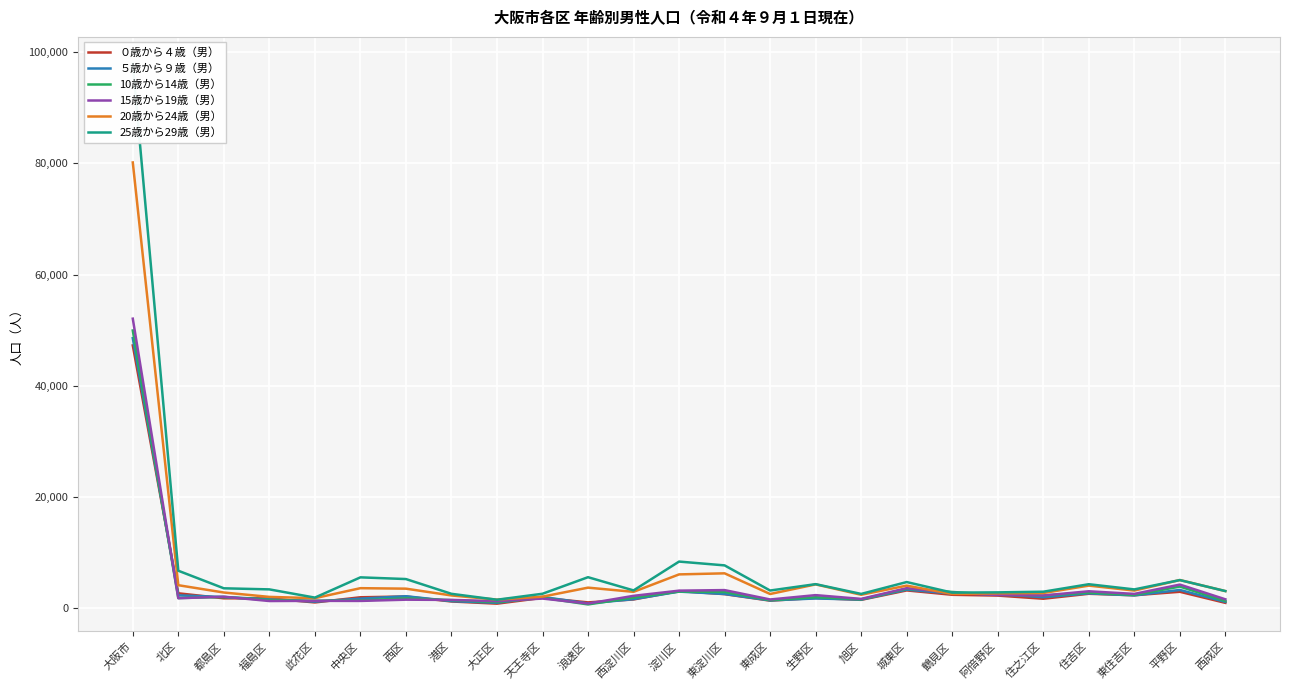

Reading left to right, what are all the values shown in this chart?

０歳から４歳（男）: 47271	2709	1811	1799	1067	1994	2135	1240	847	1891	1073	1603	3102	2559	1391	1861	1533	3228	2443	2300	1731	2624	2359	2983	990
５歳から９歳（男）: 48575	2341	2036	1631	1207	1751	2184	1302	1002	2065	878	1659	3012	2590	1433	1782	1578	3373	2659	2574	2009	2696	2334	3314	1166
10歳から14歳（男）: 49954	1854	2043	1501	1374	1428	1802	1481	1125	1905	709	1938	3030	2943	1474	2007	1630	3525	2948	2441	2299	2833	2419	3918	1328
15歳から19歳（男）: 52082	1823	2100	1321	1355	1339	1562	1519	1298	1766	866	2255	3186	3285	1598	2380	1703	3630	2797	2403	2318	3073	2602	4276	1629
20歳から24歳（男）: 80167	4165	2850	2062	1834	3631	3543	2322	1571	2107	3725	2972	6108	6299	2583	4312	2447	4088	2593	2701	2762	4091	3200	5096	3105
25歳から29歳（男）: 97881	6766	3608	3413	1935	5576	5271	2617	1553	2628	5604	3229	8413	7728	3209	4354	2598	4732	2829	2877	2995	4341	3408	5084	3112